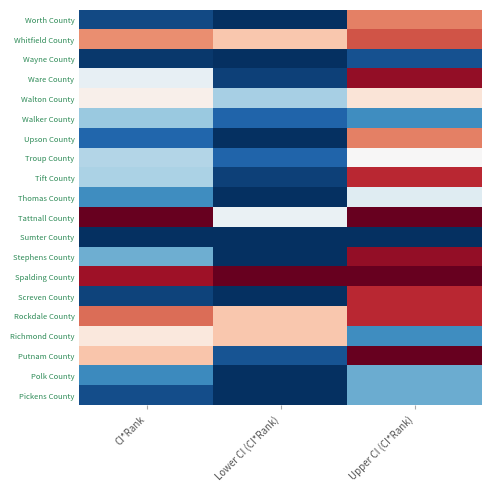

Count the number of categories in the chart.

3